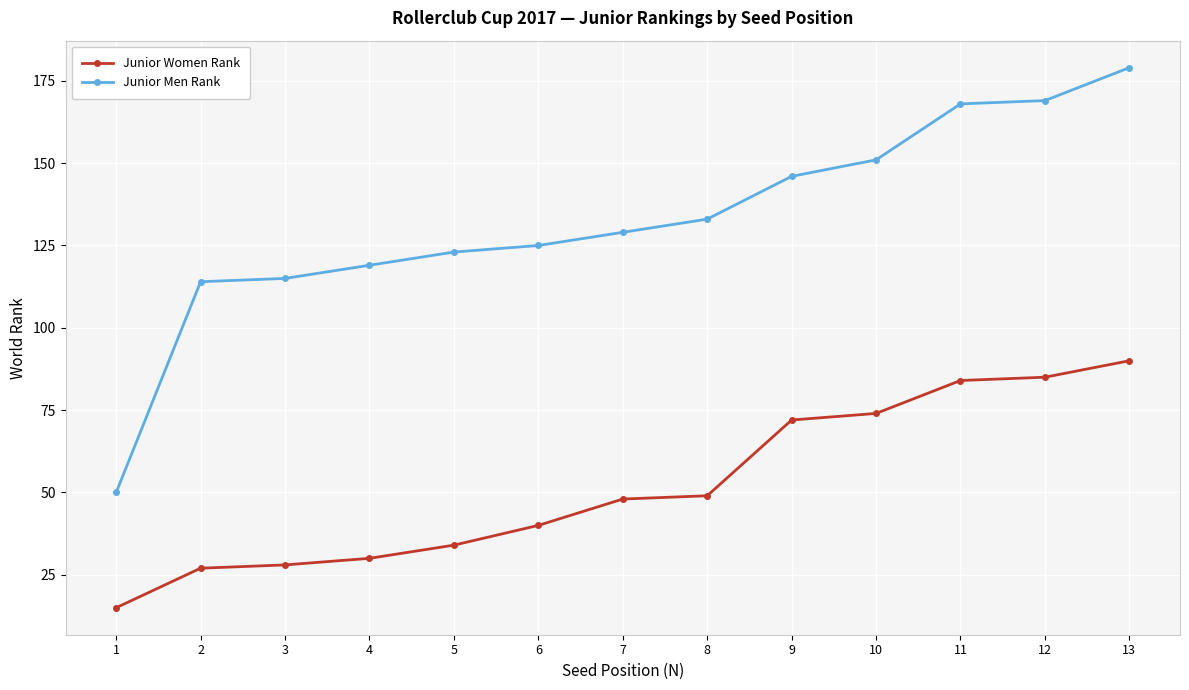

What is the value of the Junior Women Rank point at the 2nd from the left?

27